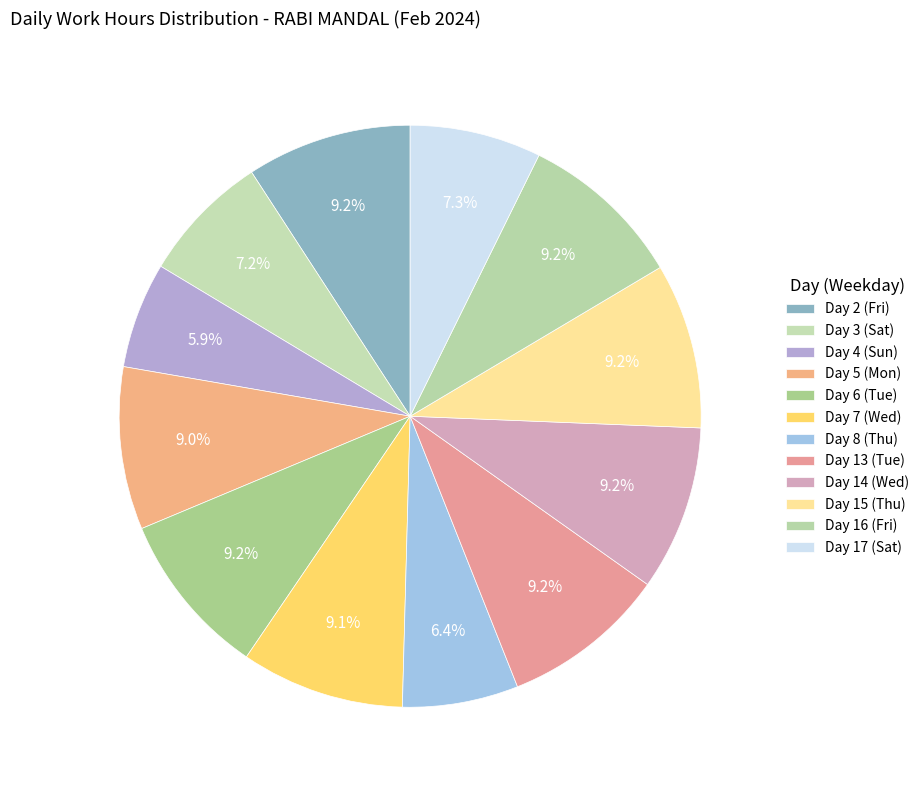

To the nearest percent, what portion does Day 16 (Fri) represent?

9%